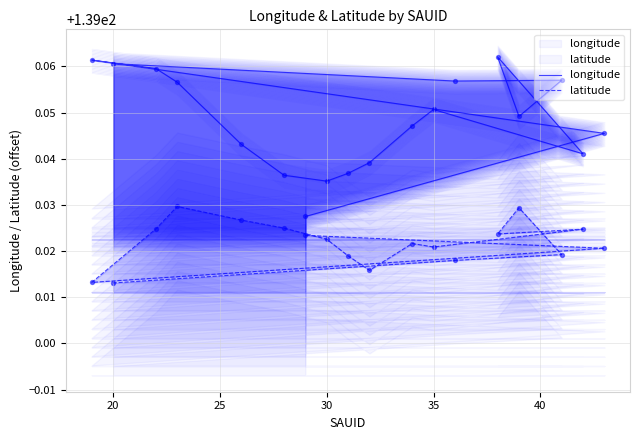

Is the value of longitude at 30 greater than the value of latitude at 15?

Yes